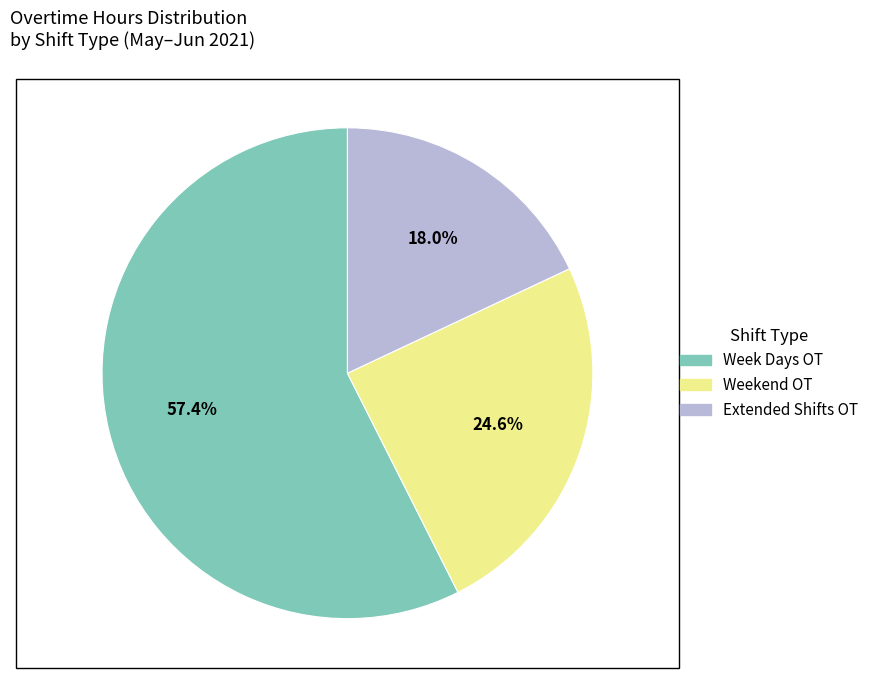

Is there a majority slice in this chart?

Yes